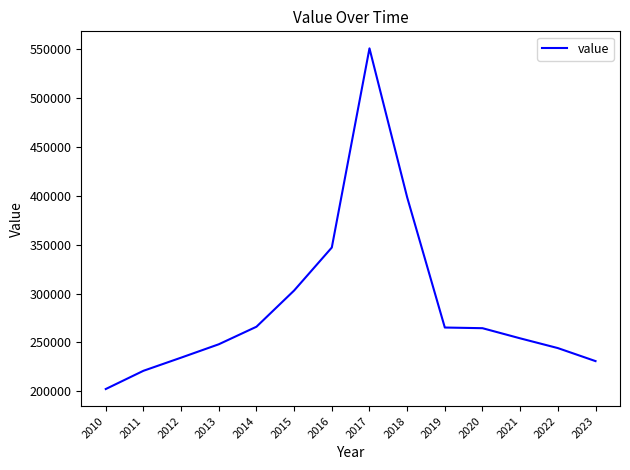

Is it true that the value at 2019 is 265159?

True